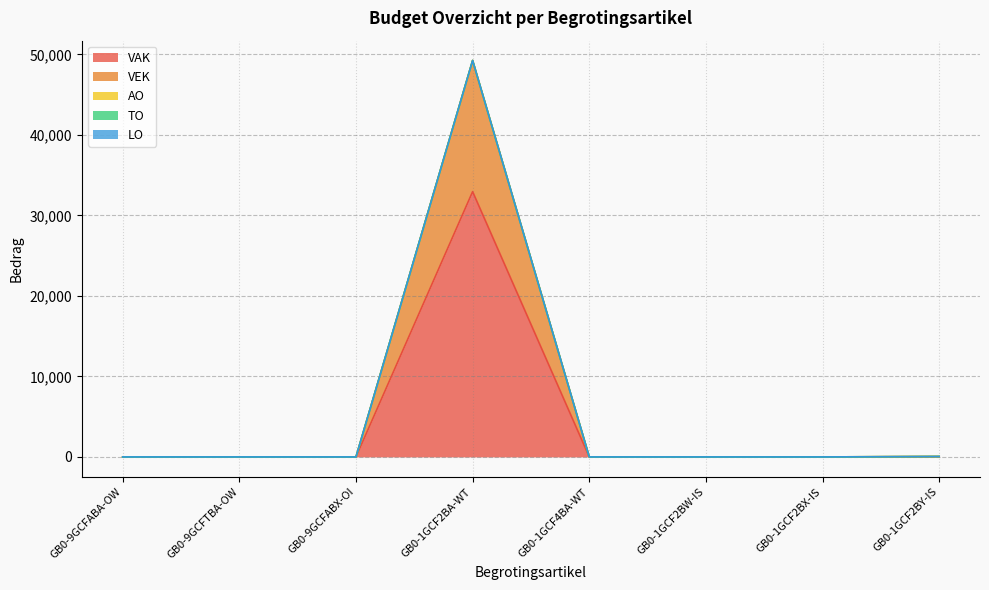

The VAK series shows 32954 at GB0-1GCF2BA-WT. True or false?

True